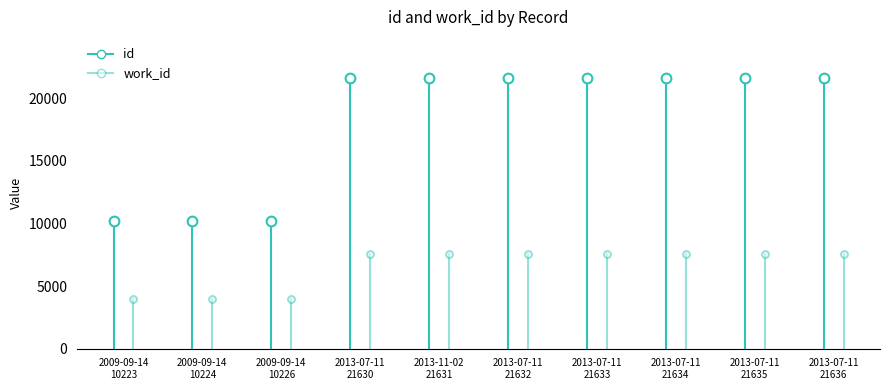

What is the difference between the highest and lowest values at 2009-09-14
10224?

6279